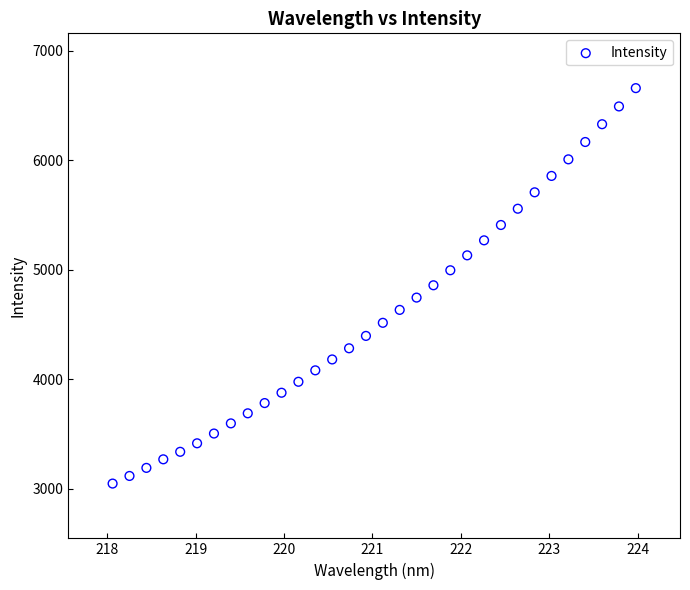

What is the range of Y values (max minus min)?

3608.2